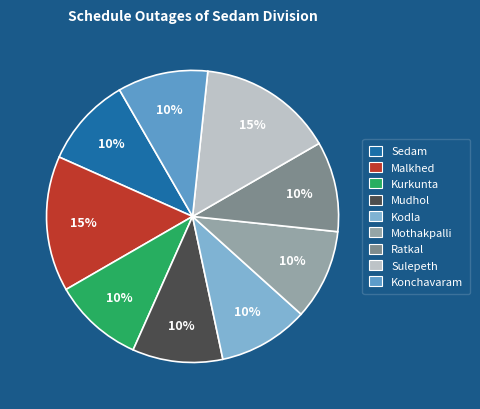

Does Kodla account for over 50% of the chart?

No